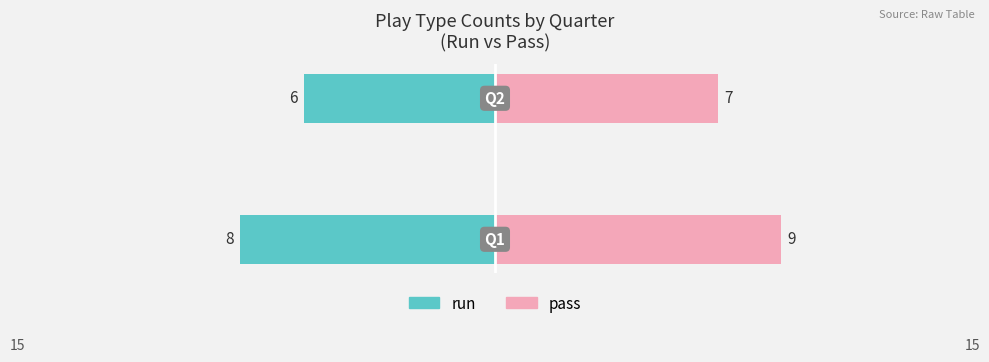

How many distinct data groups are displayed?

2